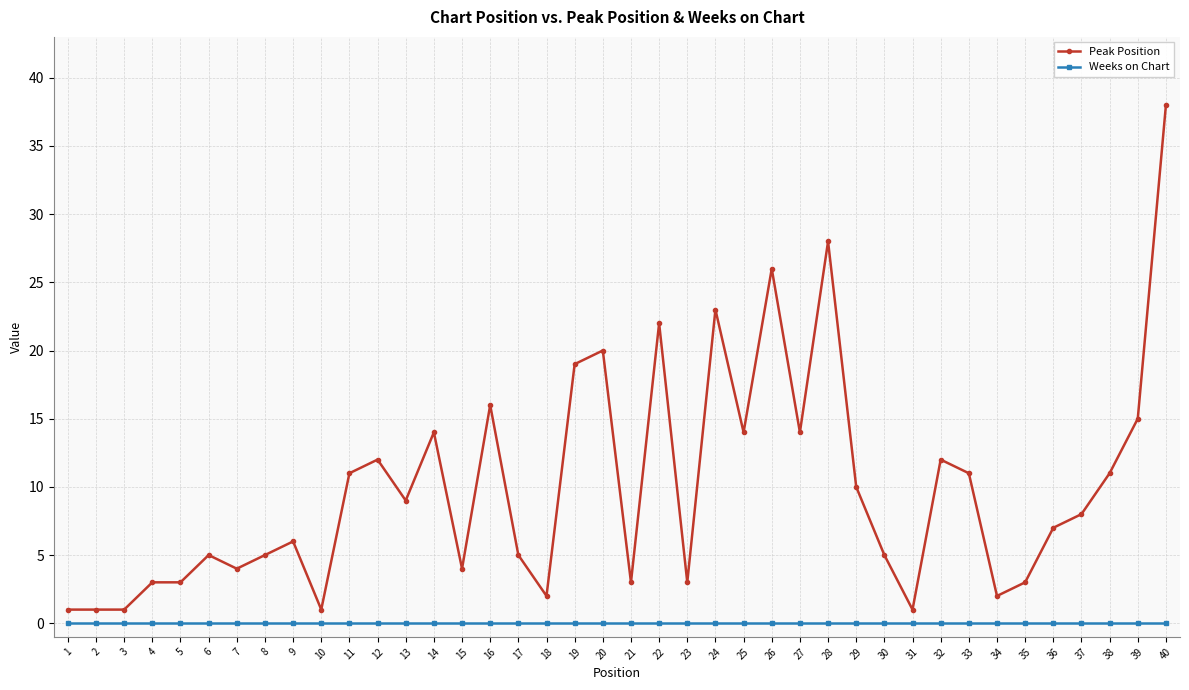

True or false: Peak Position has a value of 1 at 2.

True